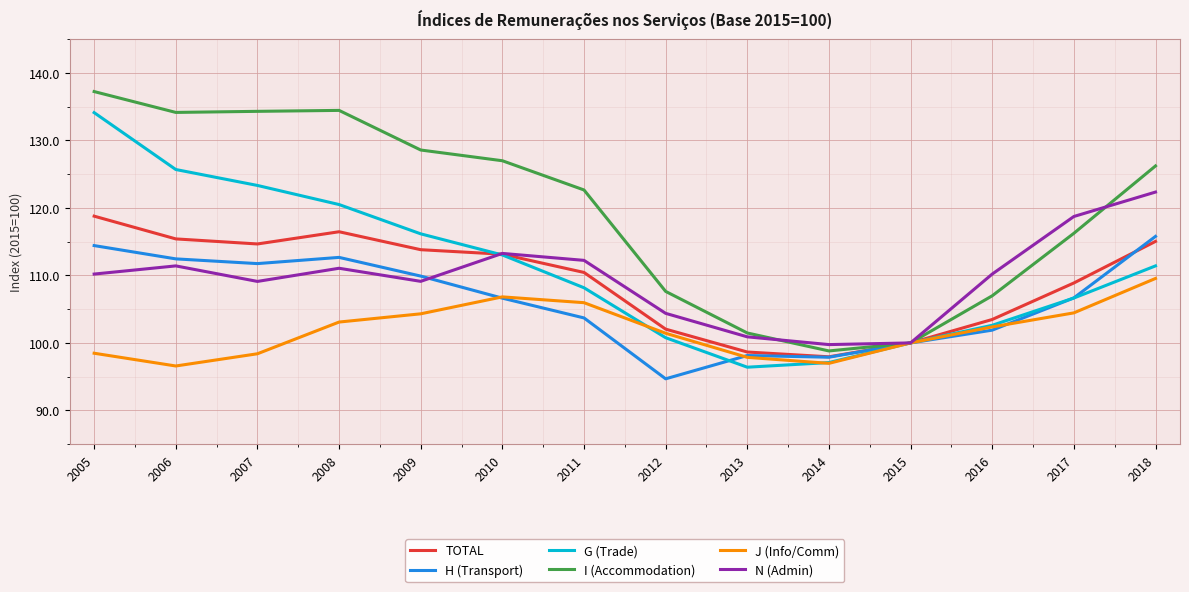

What is the average value of the J (Info/Comm) series?

101.9